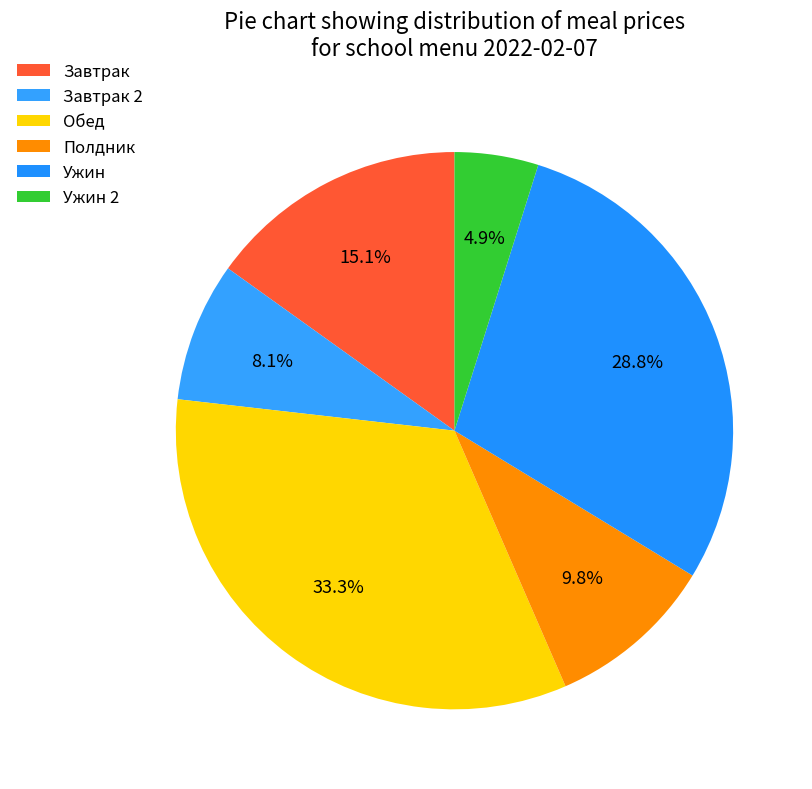

Which category has the smallest portion of the pie?

Ужин 2